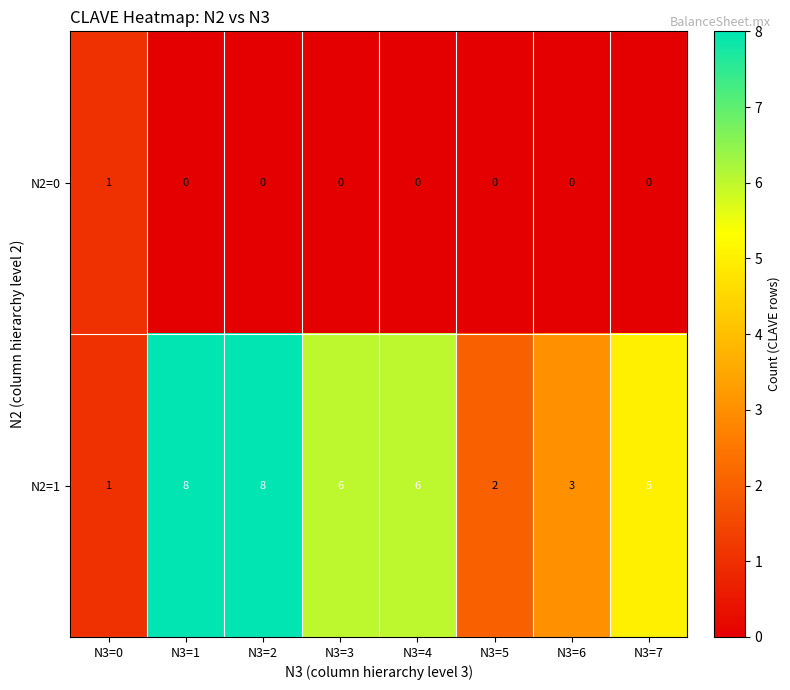

What is the difference between the N2=1 values at N3=1 and N3=5?

6